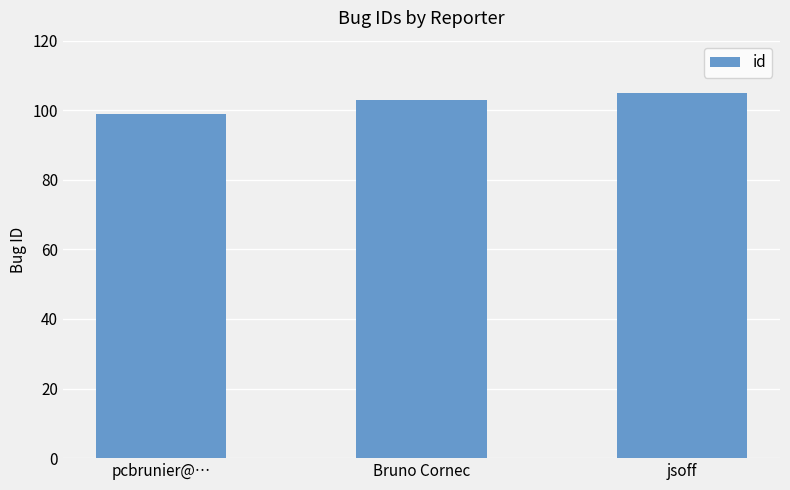

What is the value of the 2nd bar from the left?

103